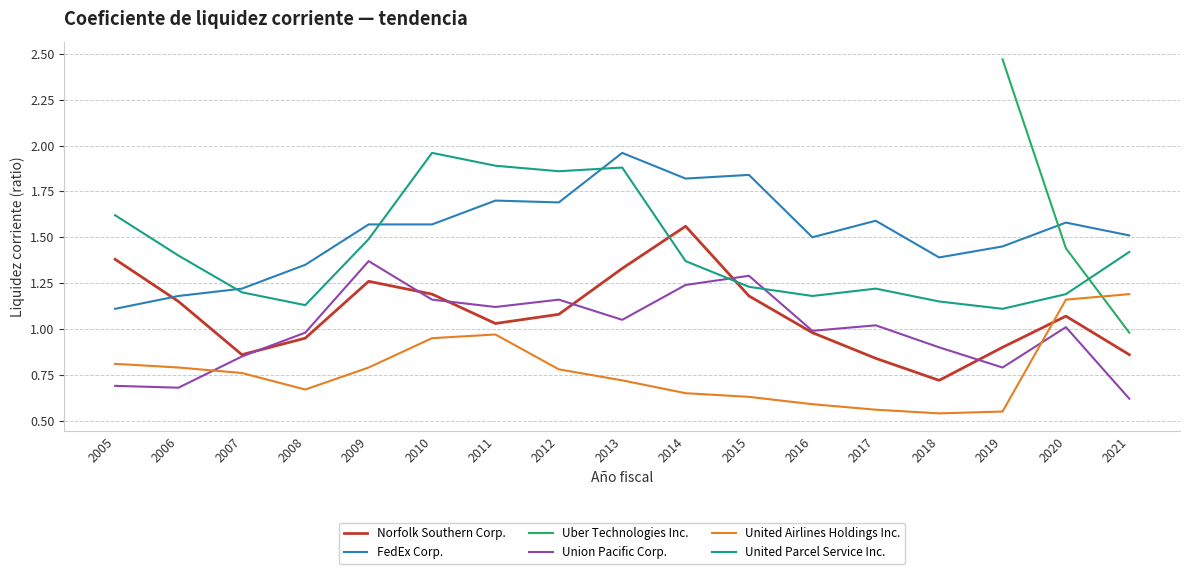

Which series has the largest total across all categories?

FedEx Corp.